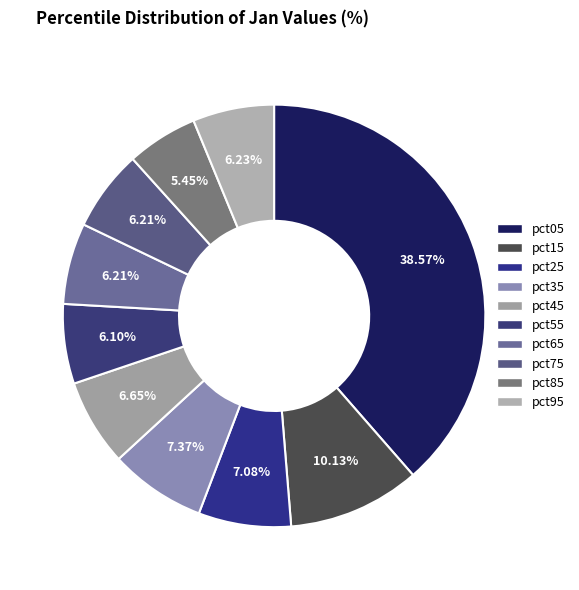

What is the total percentage of pct85 and pct35?

12.8%